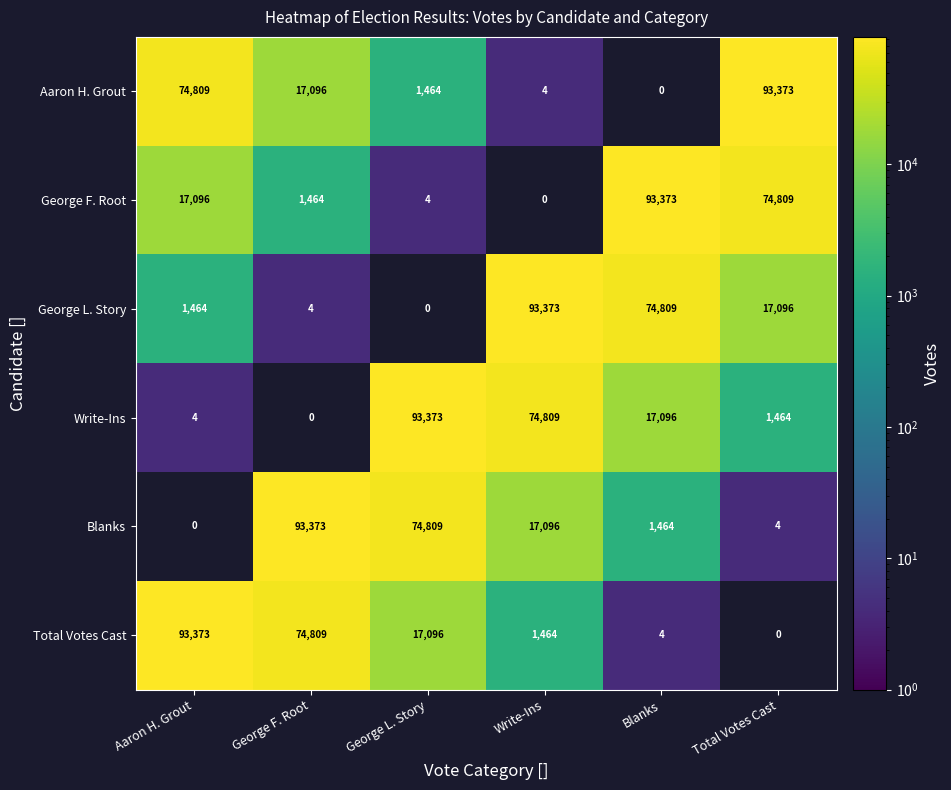

Count the number of data series in this chart.

6